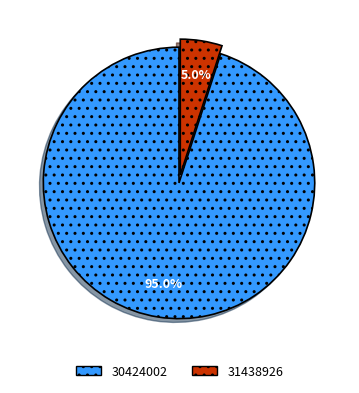

Which category has the biggest portion of the pie?

30424002